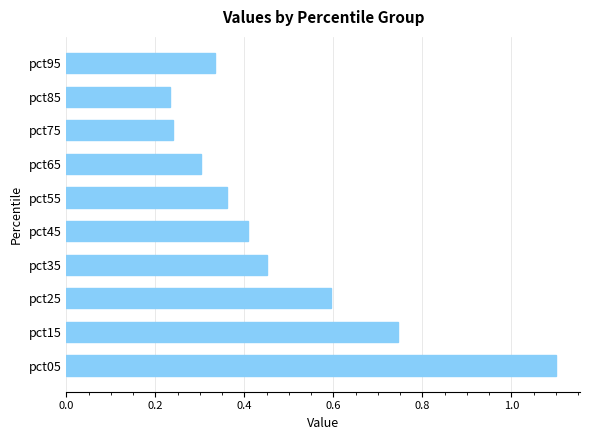

What is the maximum value shown in the chart?

1.1